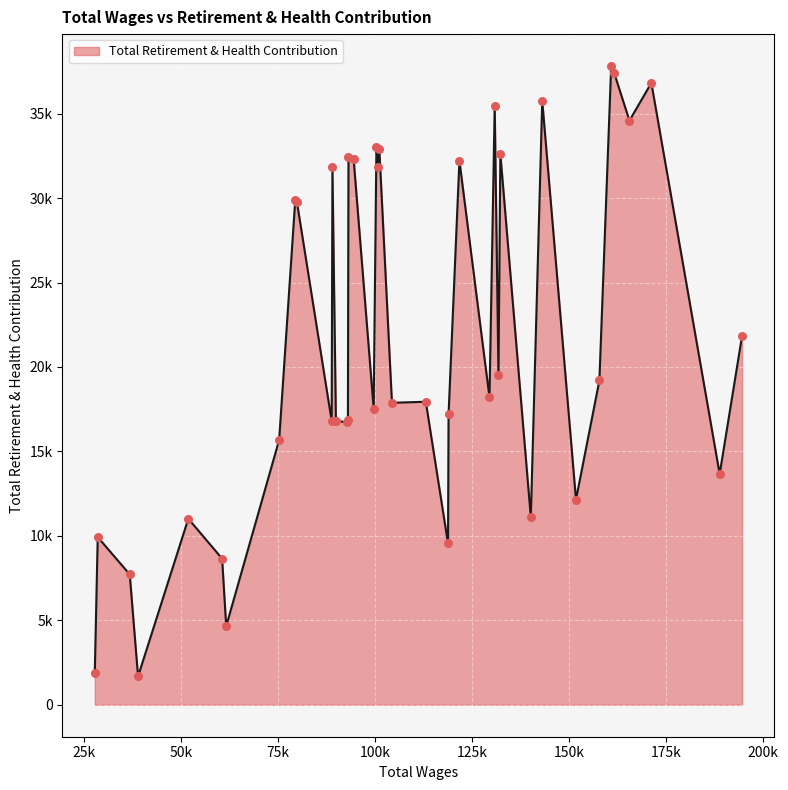

Does the chart have visible grid lines?

Yes